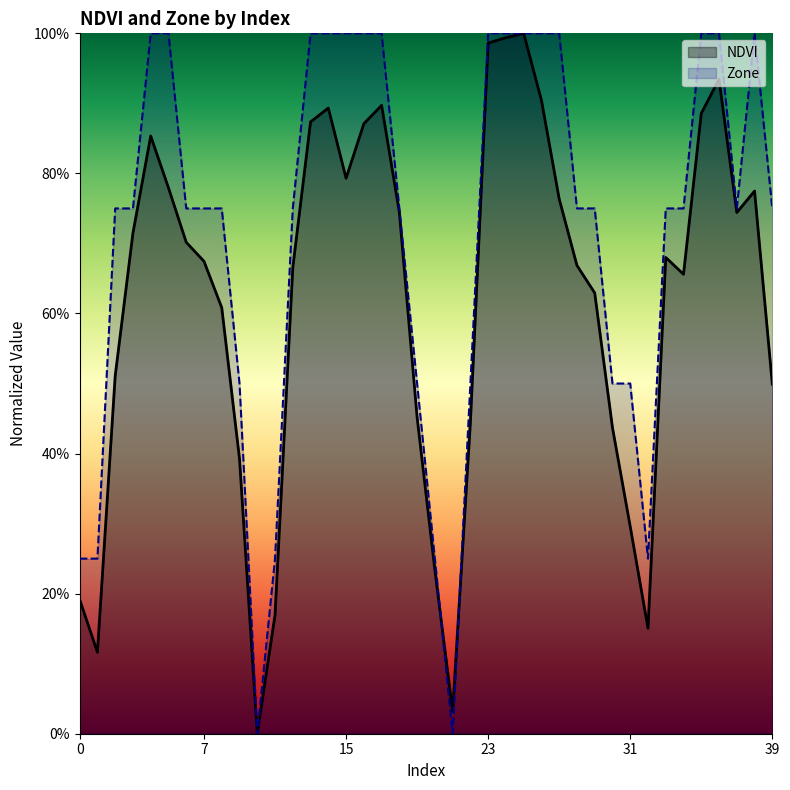

What is the label of the 29th point from the left?

28